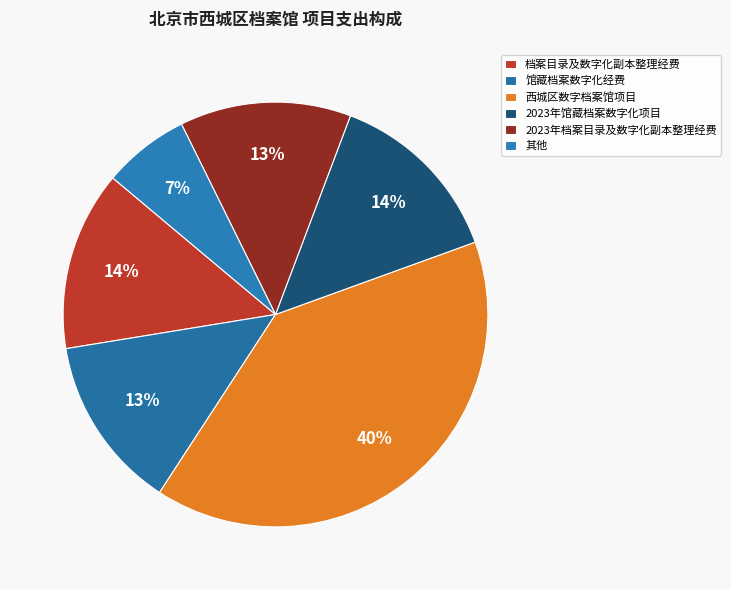

How many segments does this pie chart have?

6